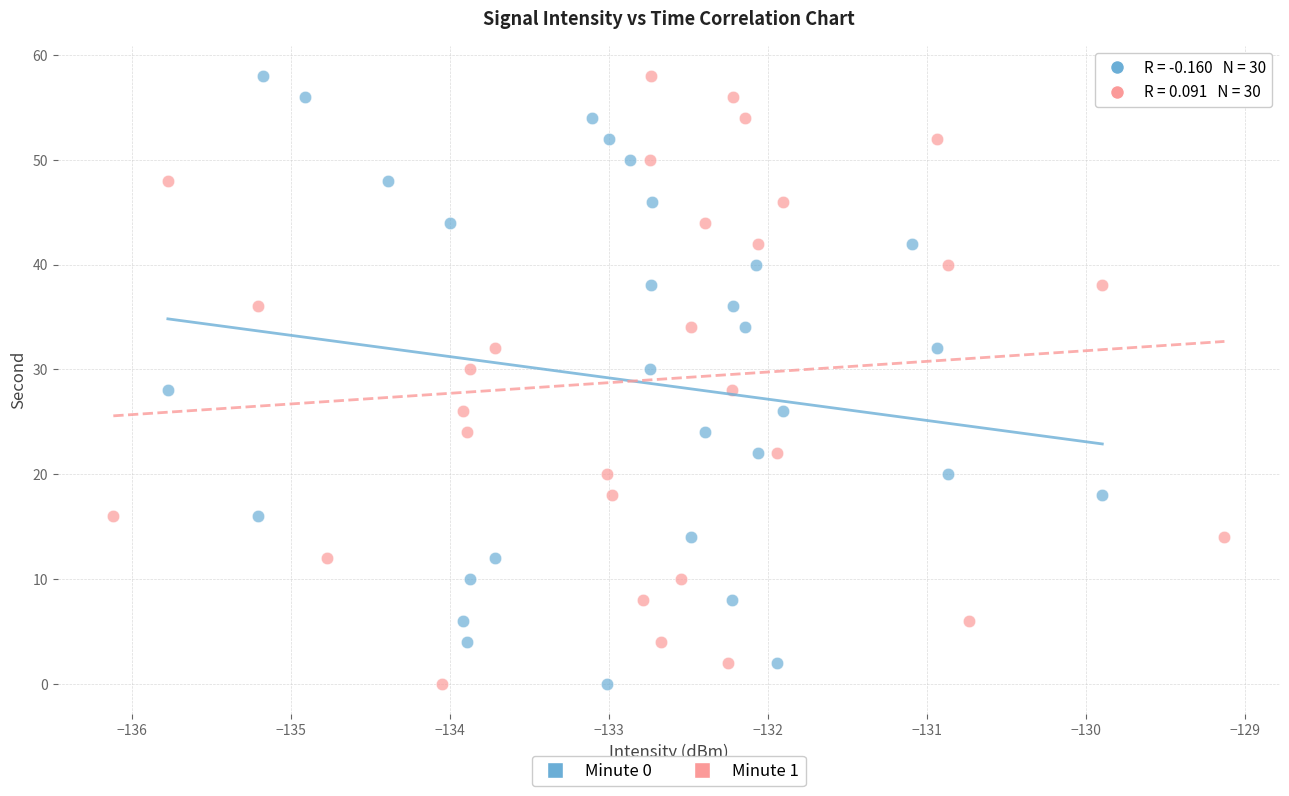

What are all the series names shown in the legend?

Minute 0, Minute 1